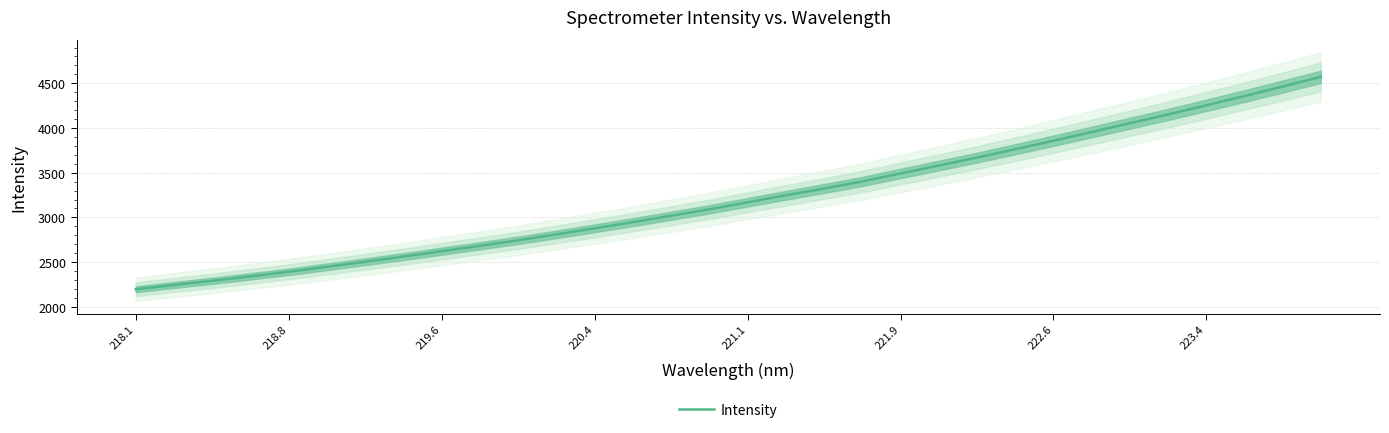

What is the minimum value for Intensity?

2195.9